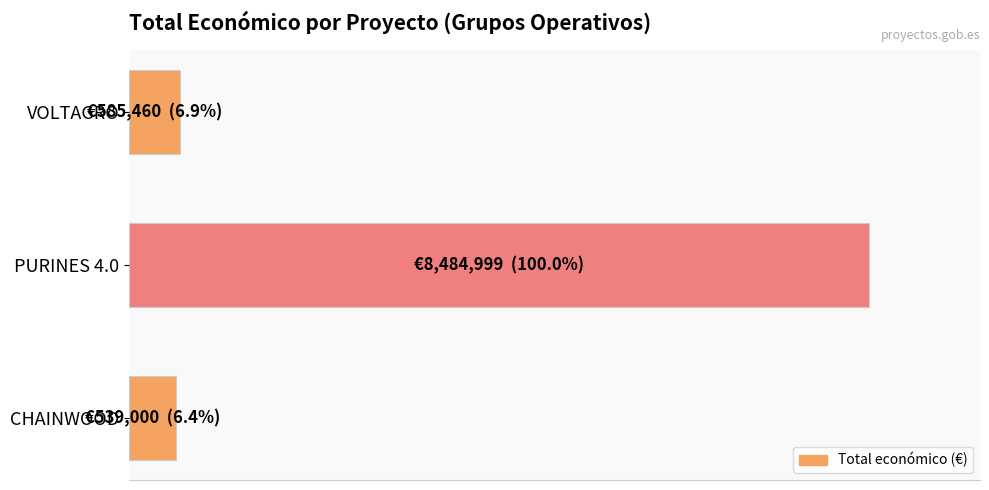

Does the chart contain any negative values?

No